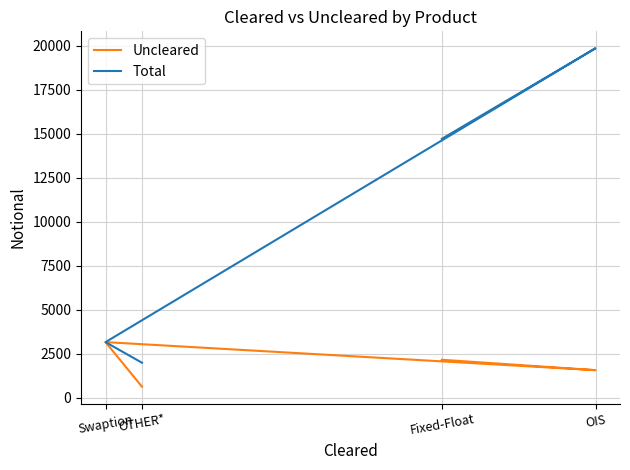

How many lines are shown in the chart?

2